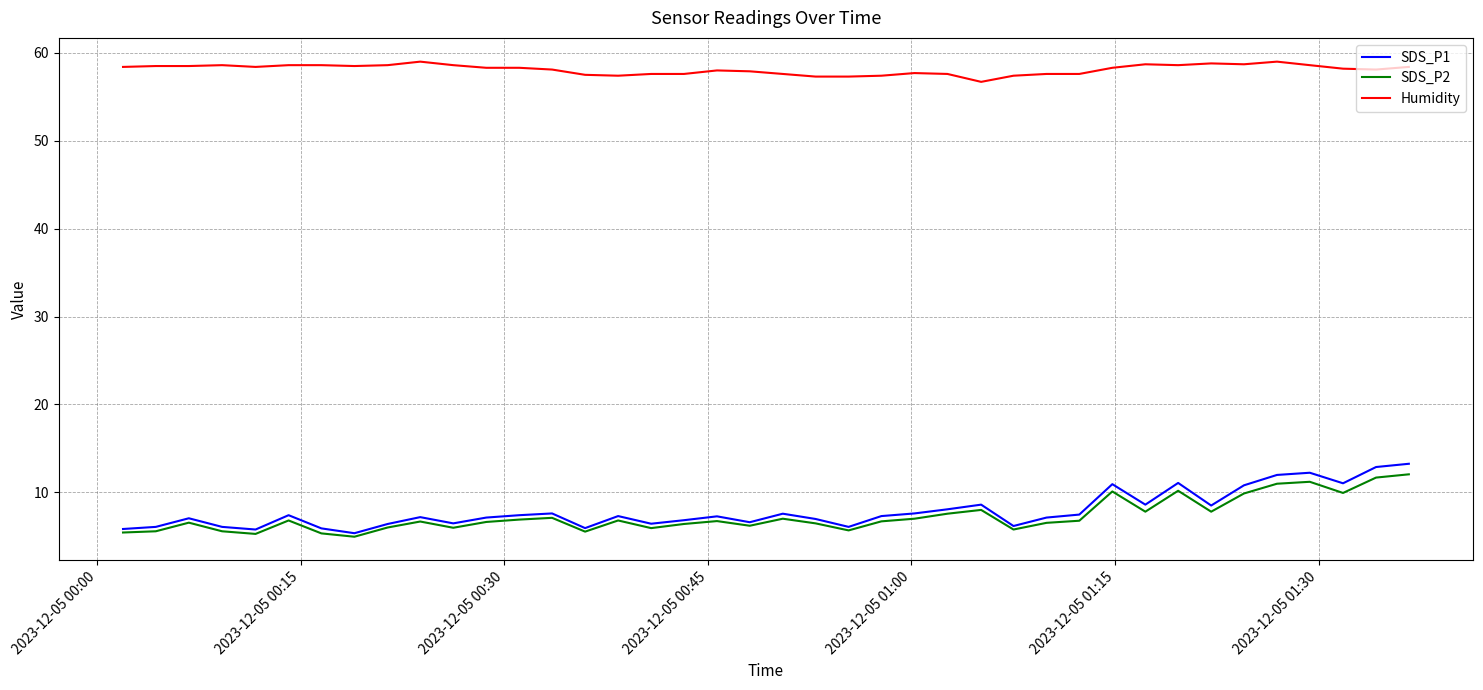

What is the greatest value displayed?

59.0